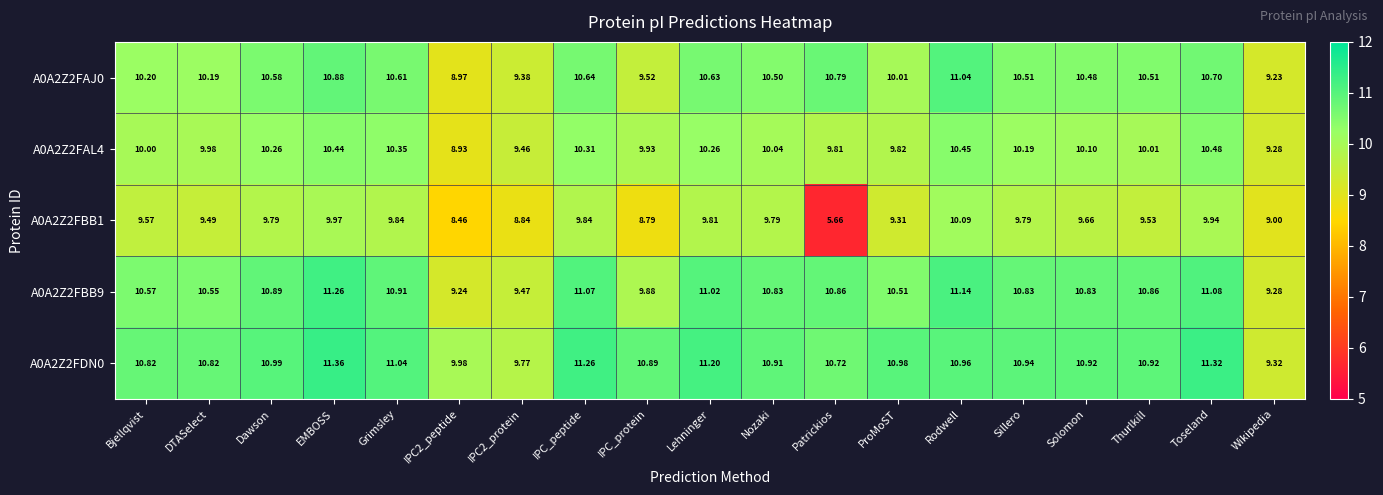

Where is A0A2Z2FBB9 nearest to the value 10?

IPC_protein